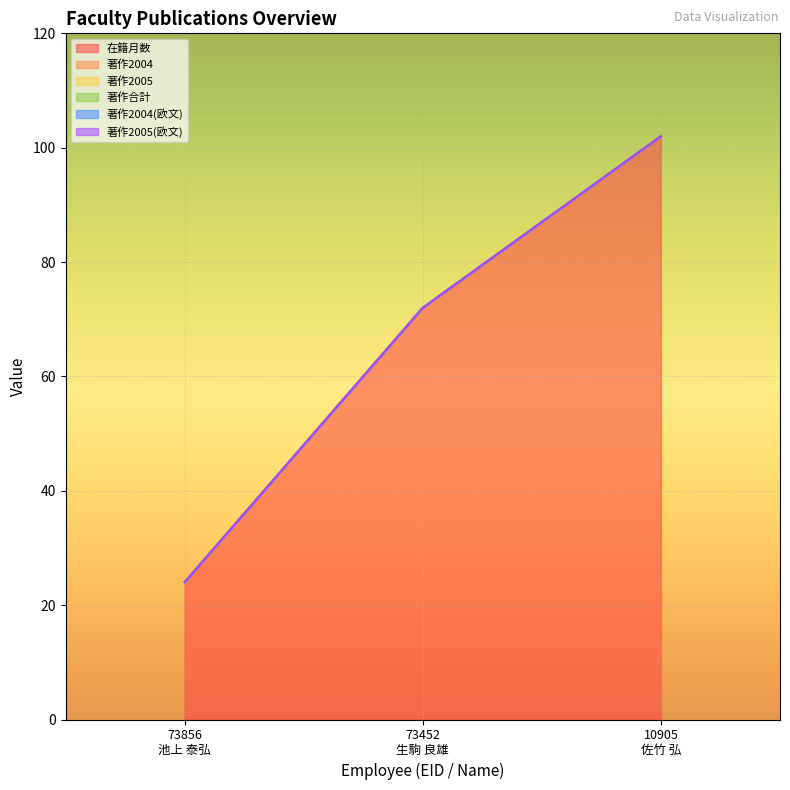

What position from the right is 73856
池上 泰弘?

3